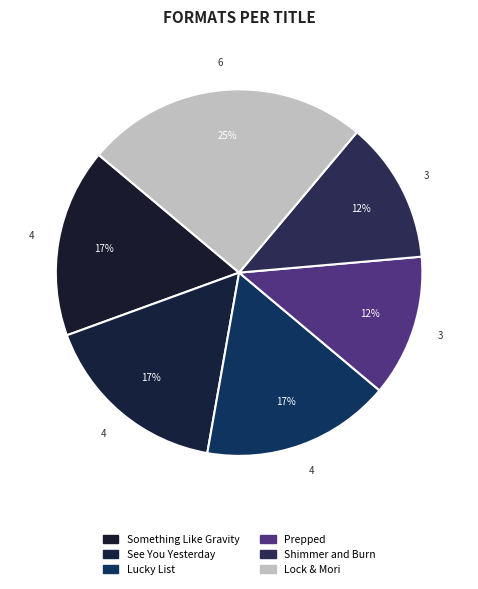

Approximately how many times larger is the value at Shimmer and Burn compared to Lucky List?

0.8